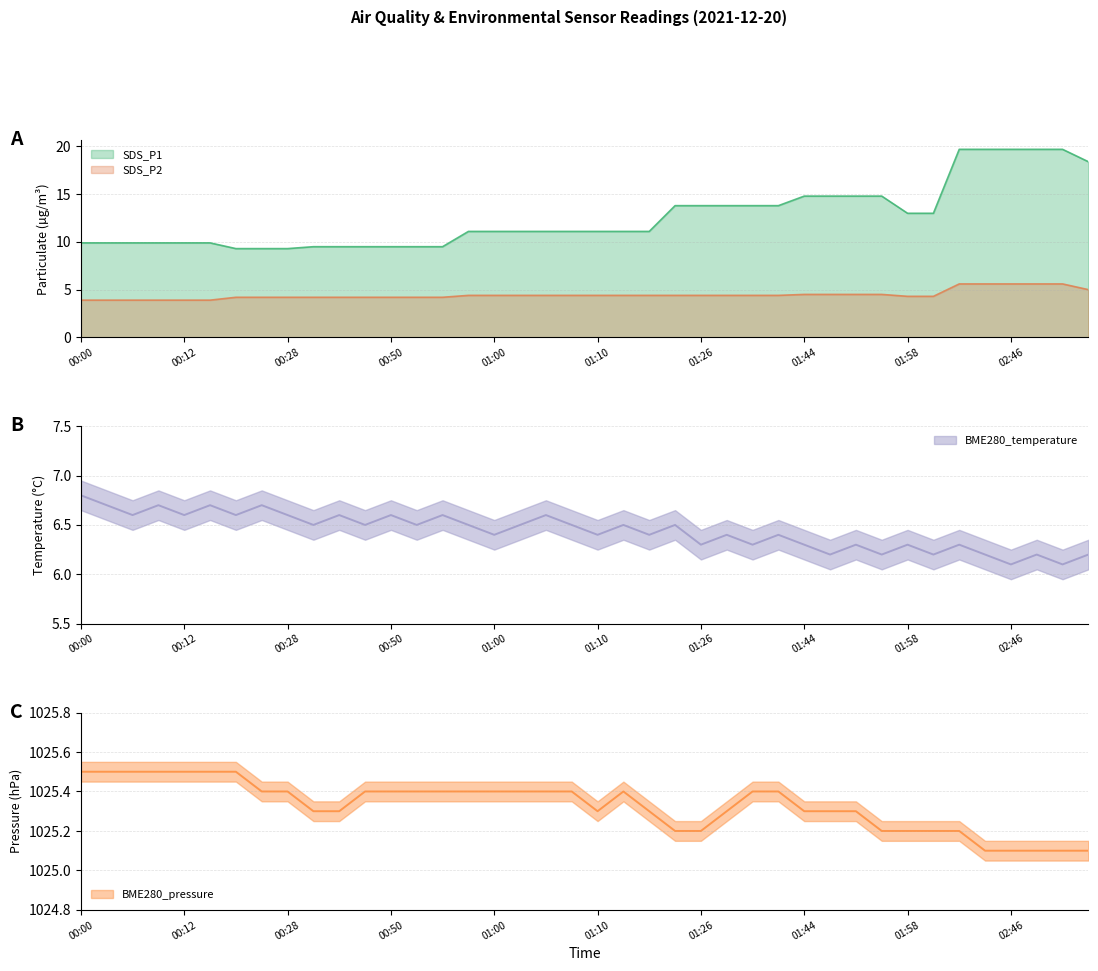

Which category has the lowest value in the SDS_P1 series?

00:18